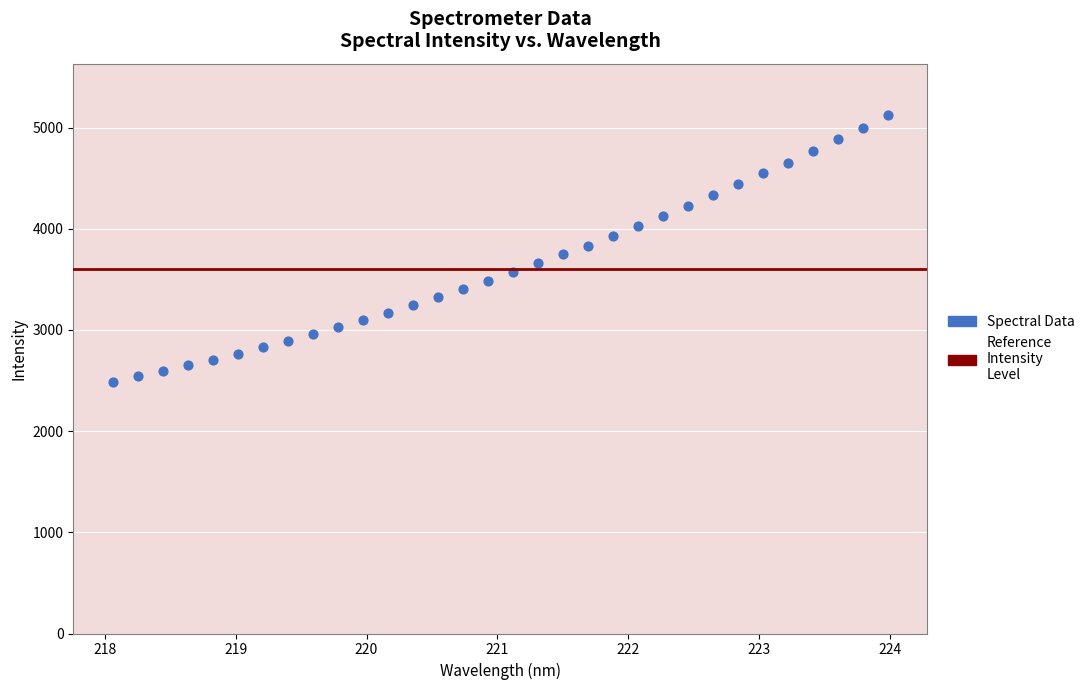

What is the range of Y values (max minus min)?

2632.4